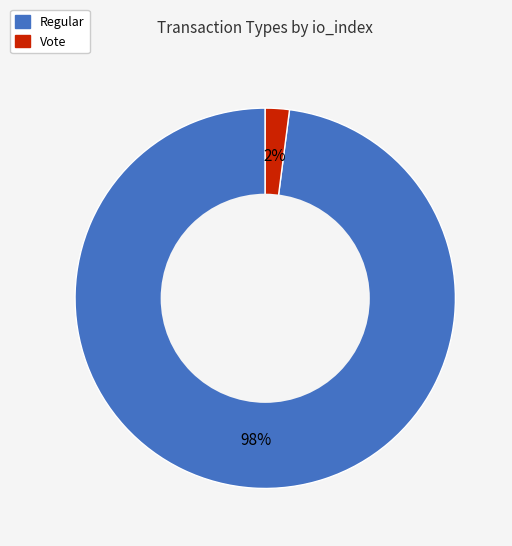

Combined, do Regular and Vote account for over 50%?

Yes